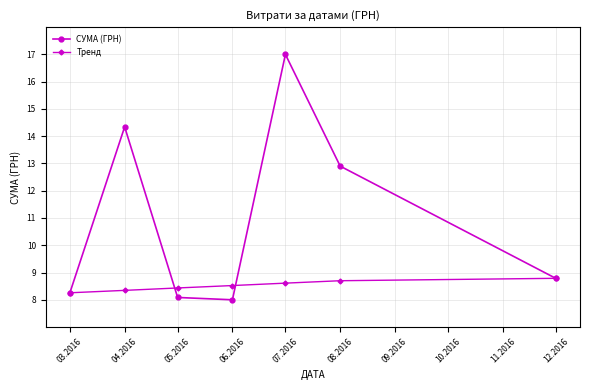

The value of Тренд at 07.2016 is 8.6. True or false?

True